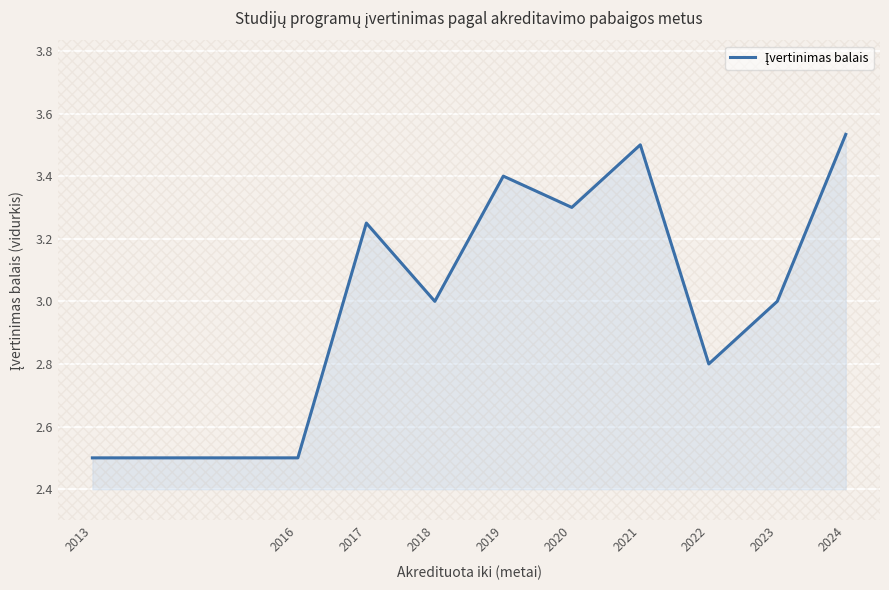

What is the minimum value shown in the chart?

2.5